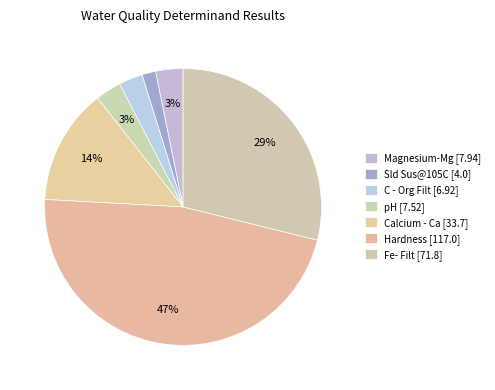

Which category has the smallest portion of the pie?

Sld Sus@105C [4.0]